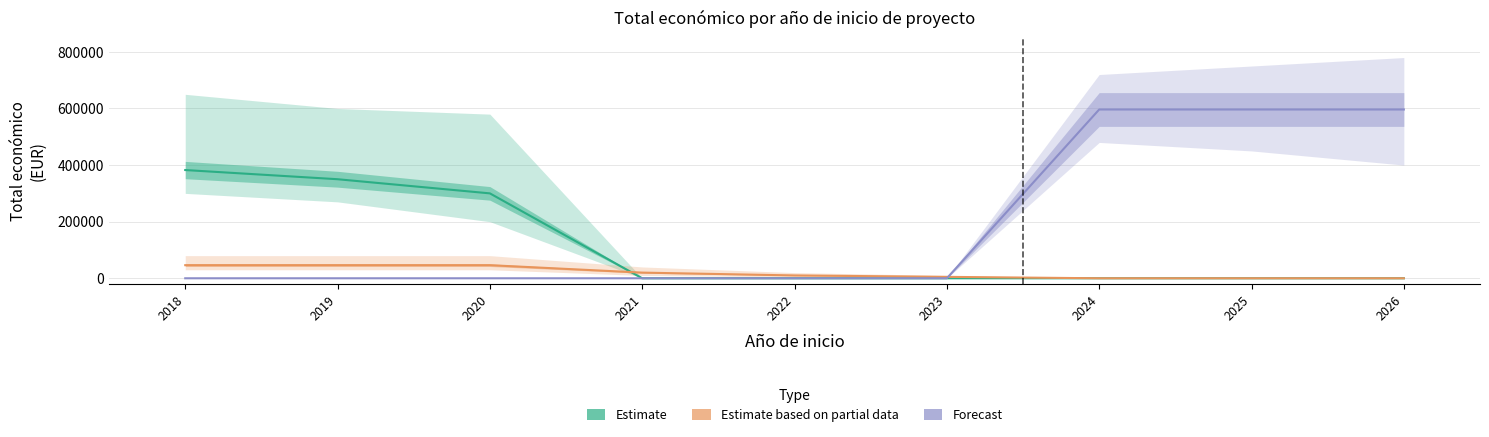

At which label is Estimate closest to 191220?

2020